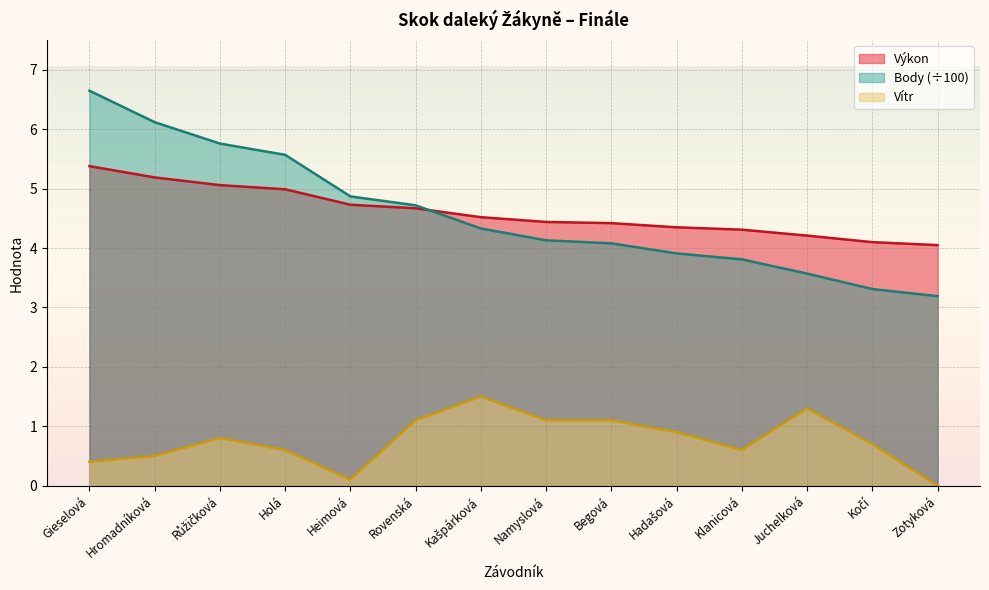

Which series changed the most between Kašpárková and Juchelková?

Body